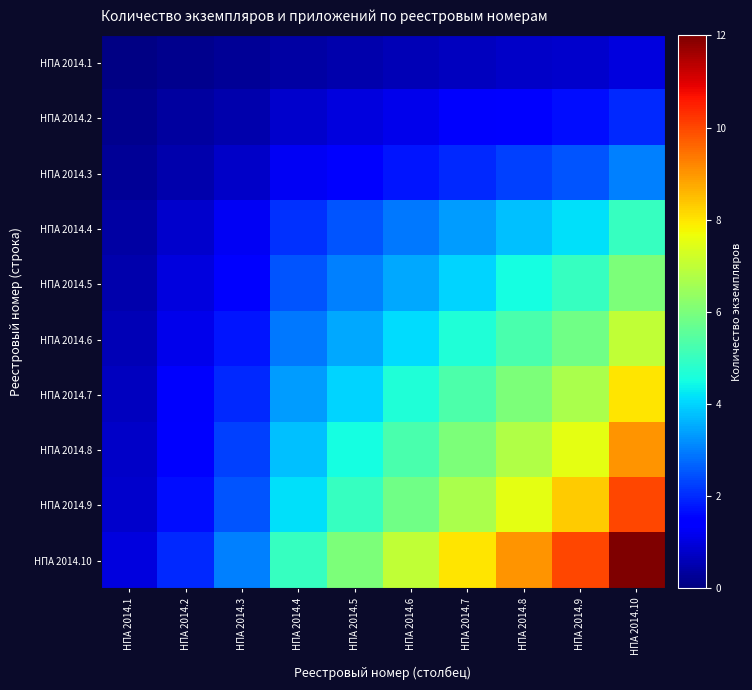

Which category has the highest value across all series?

НПА 2014.10